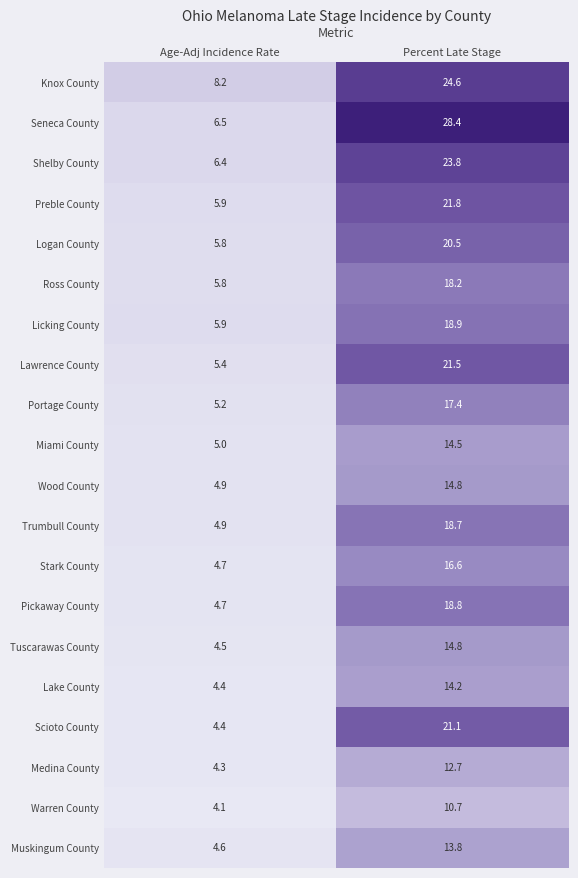

Rank the categories by Ross County value from highest to lowest.

Percent Late Stage, Age-Adj Incidence Rate